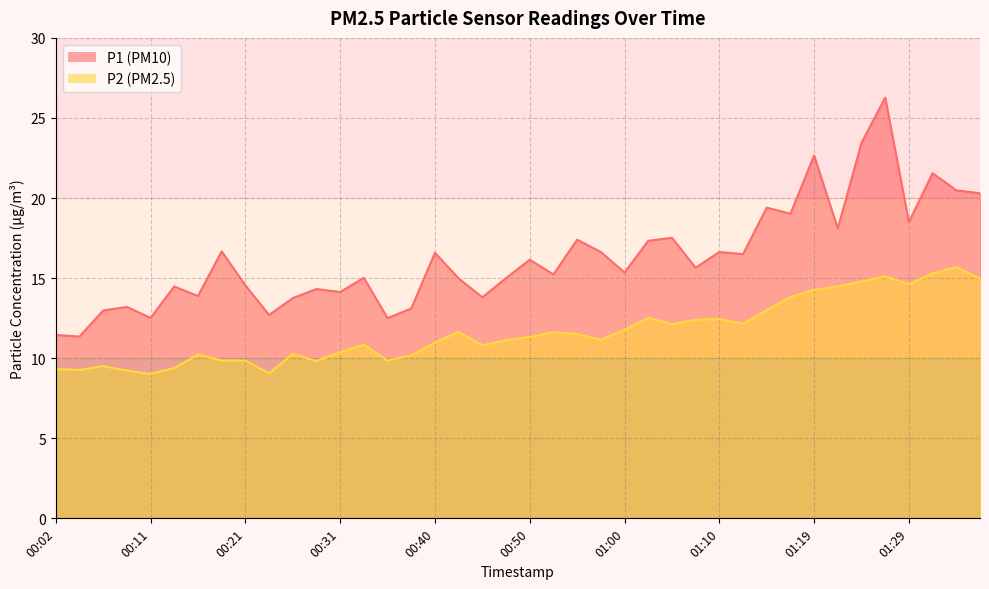

Count the number of categories in the chart.

40